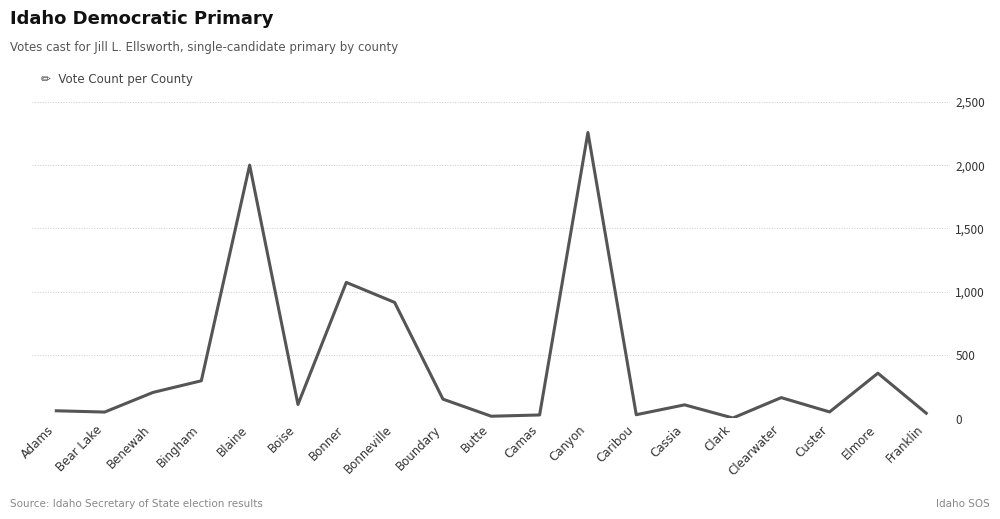

How many data points are above 110?

9